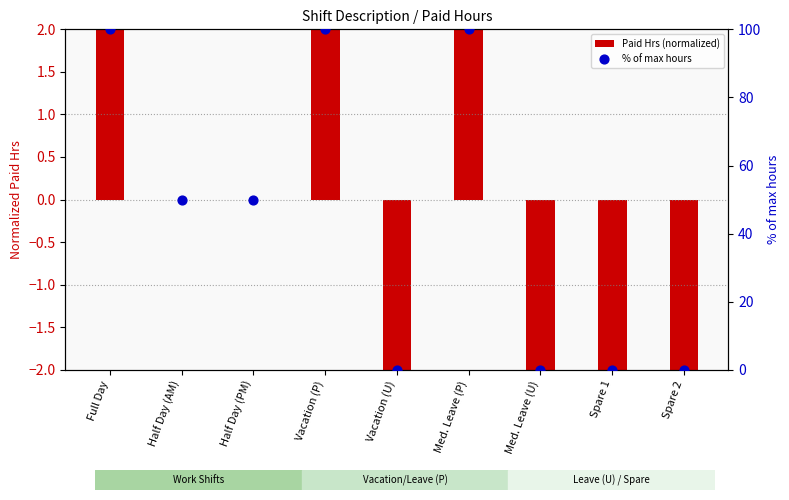

Which series reaches the maximum Y coordinate?

% of max hours